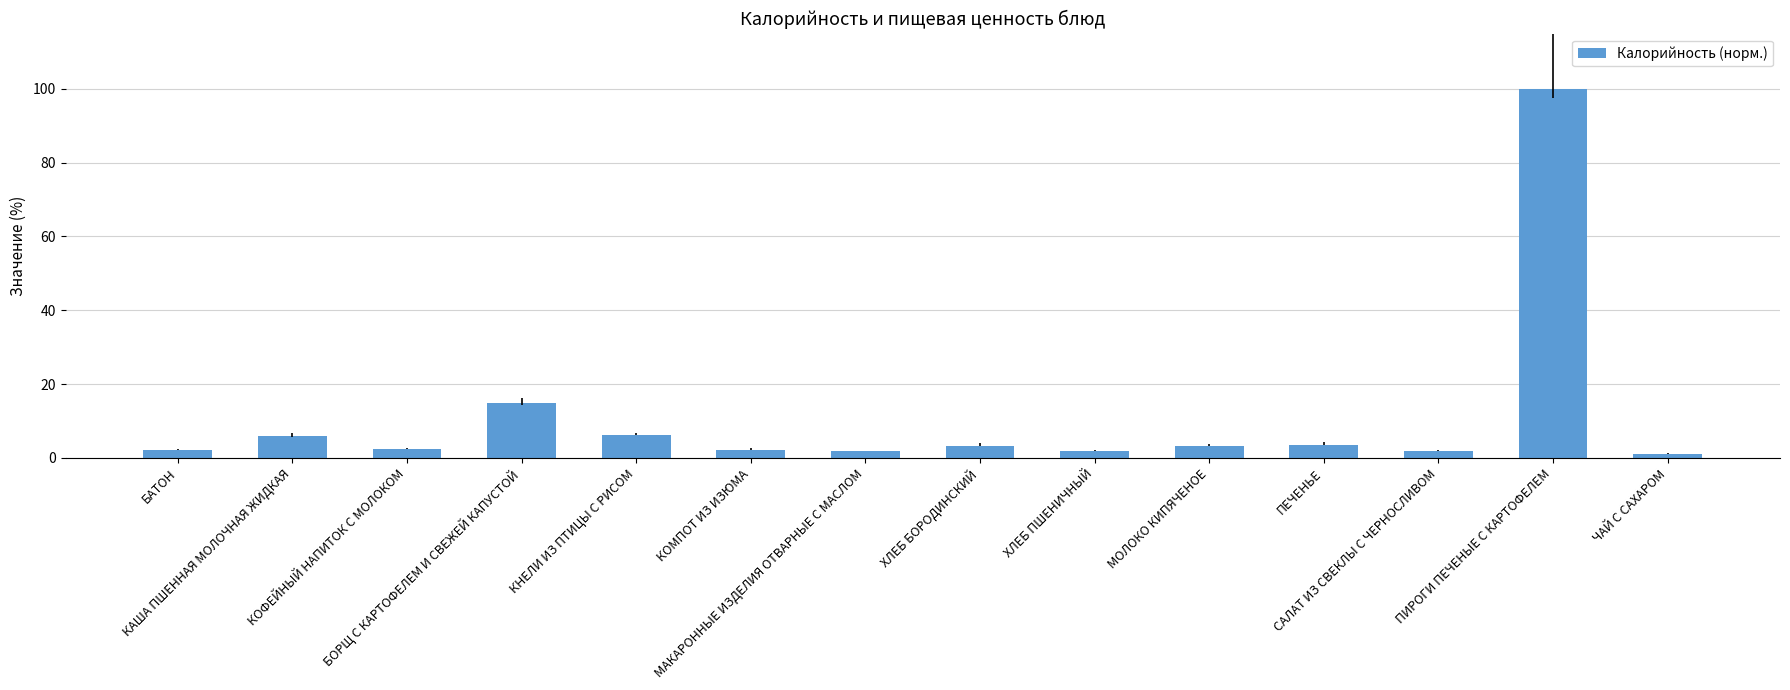

What is the difference between the maximum and second lowest values?

98.2